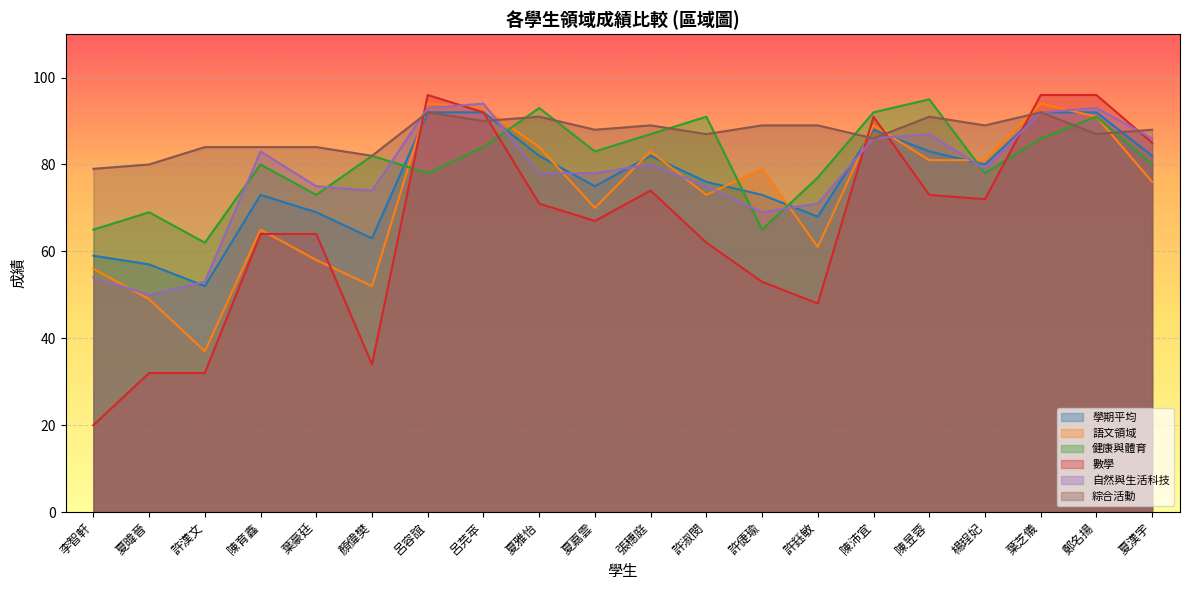

True or false: 語文領域 and 綜合活動 cross at least once.

True